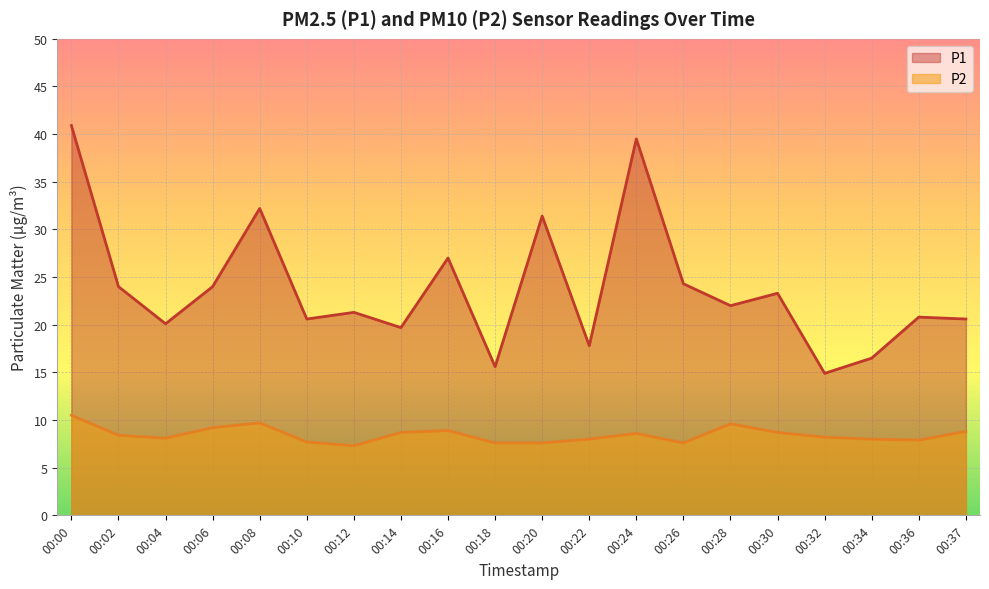

Which series has the largest range (max minus min)?

P1